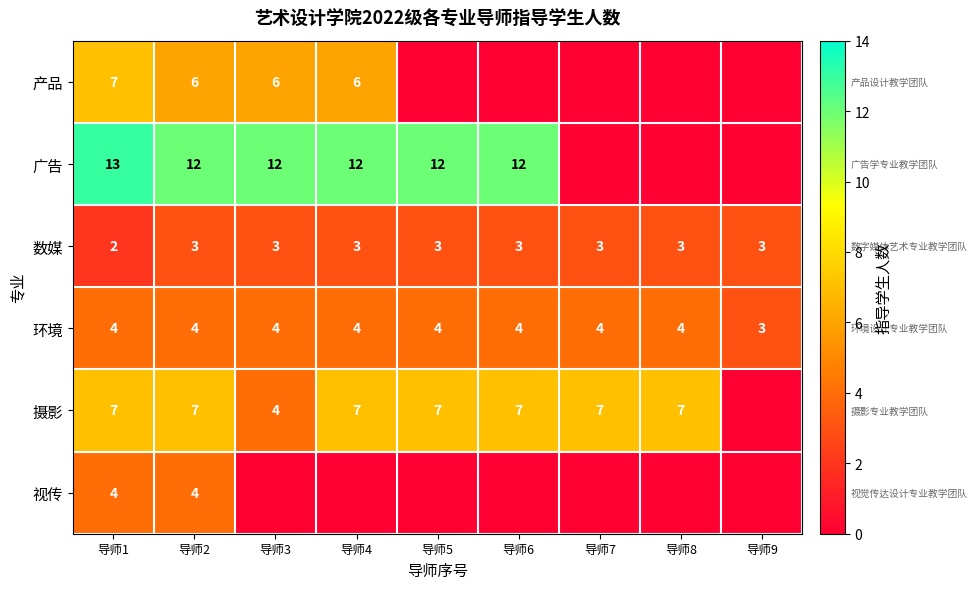

What is the sum of the 环境 values at 导师7 and 导师9?

7